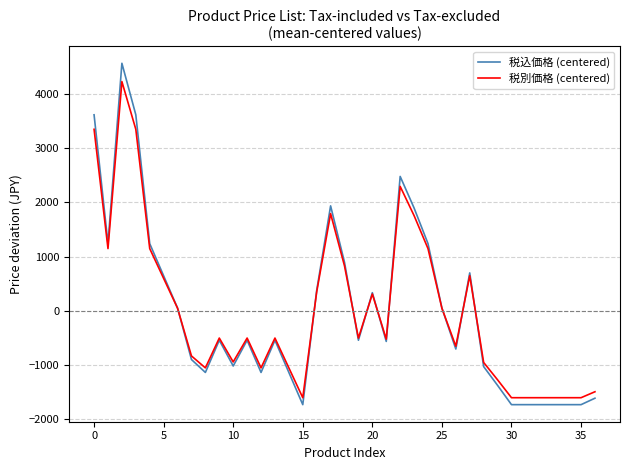

List the series in order of their peak value, lowest first.

税別価格 (centered), 税込価格 (centered)